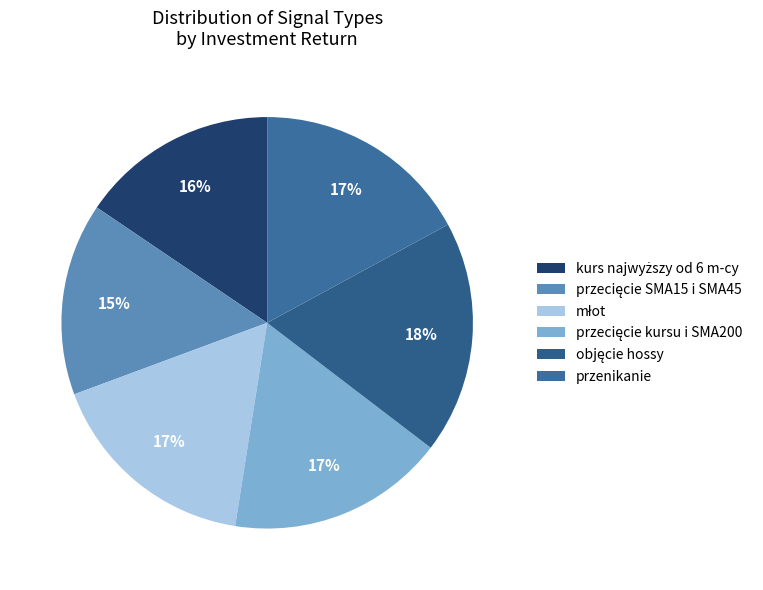

Count the number of slices in the pie.

6